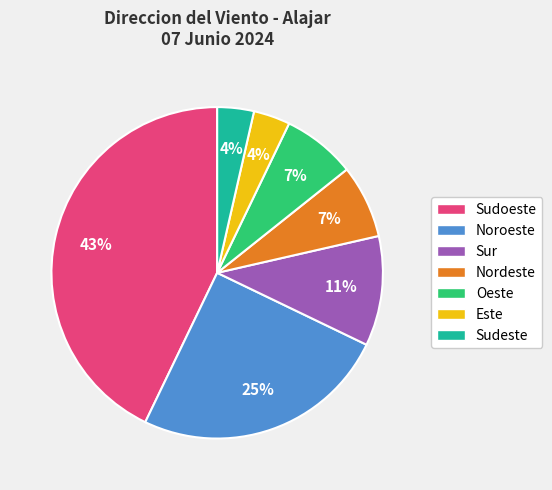

The Sudoeste slice represents 43% of the pie. True or false?

True